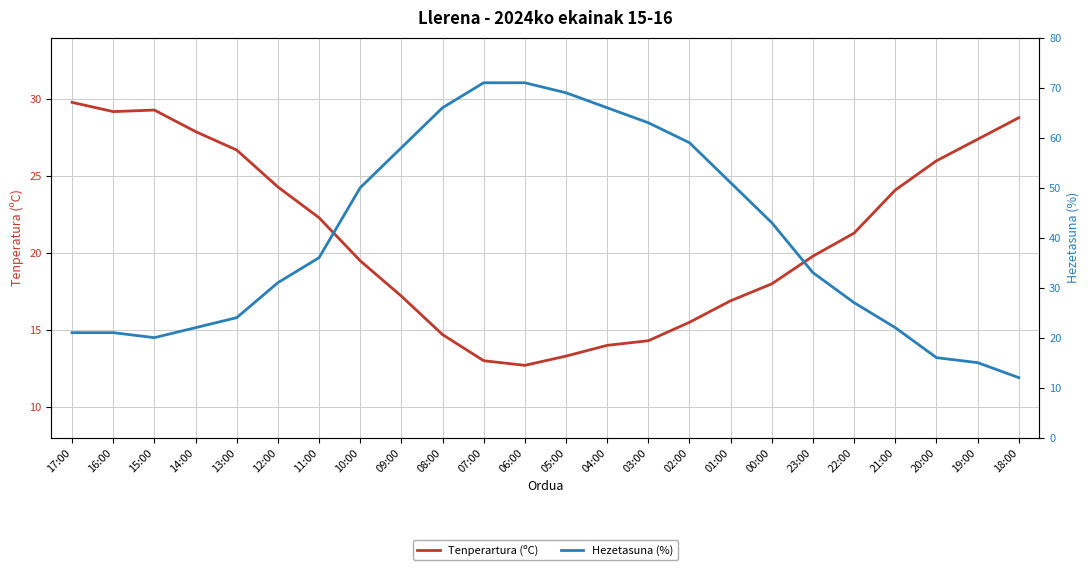

What is the sum of all Hezetasuna (%) values?

967.0